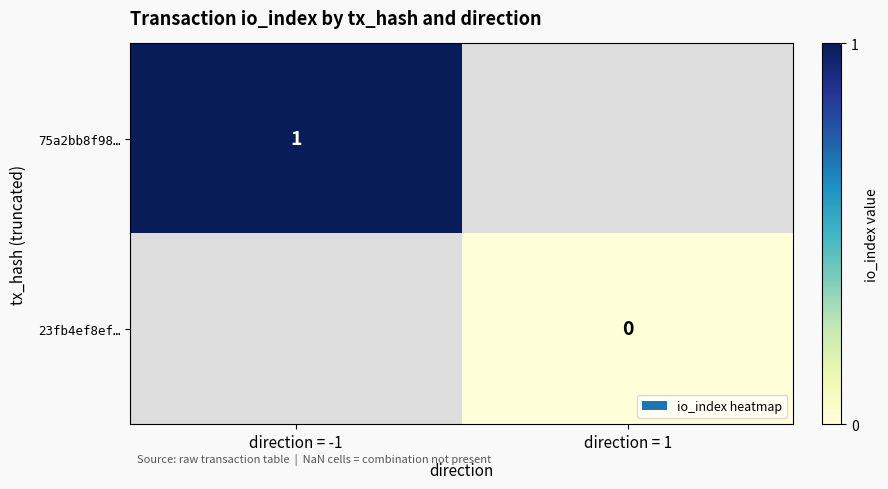

True or false: 75a2bb8f98… has a value of 1 at direction = -1.

True